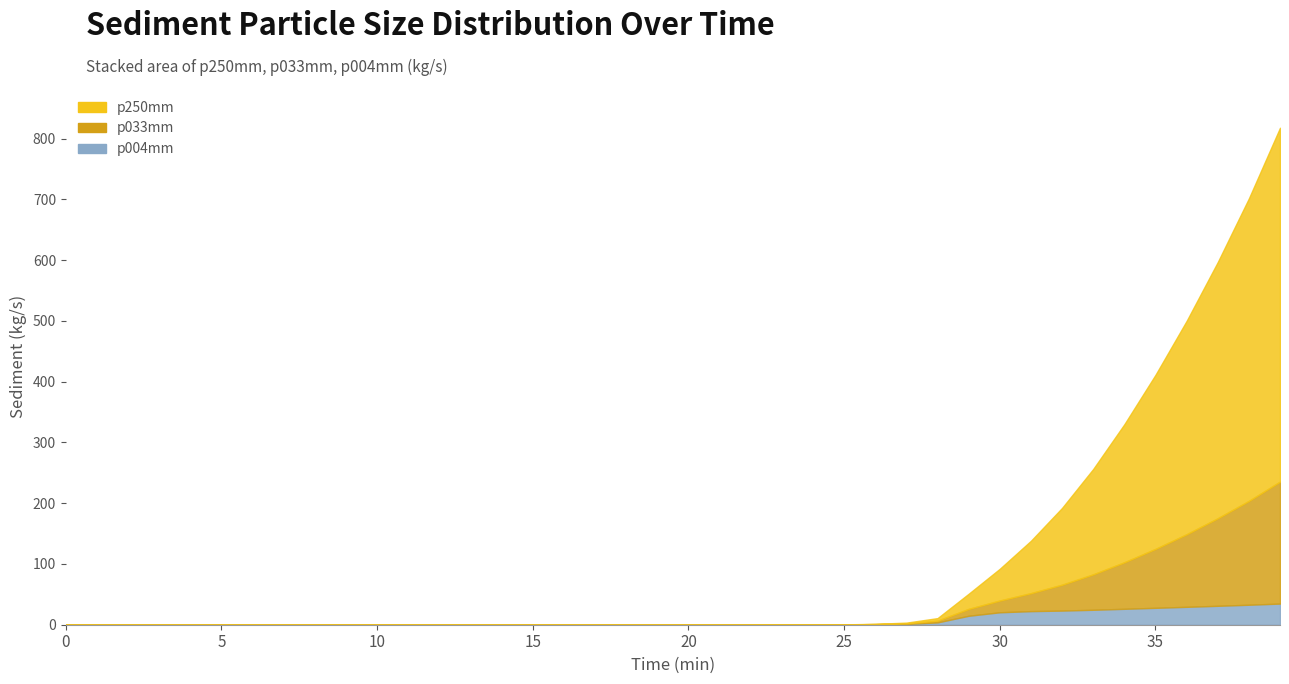

List the series in order of their overall mean, highest first.

p250mm, p033mm, p004mm